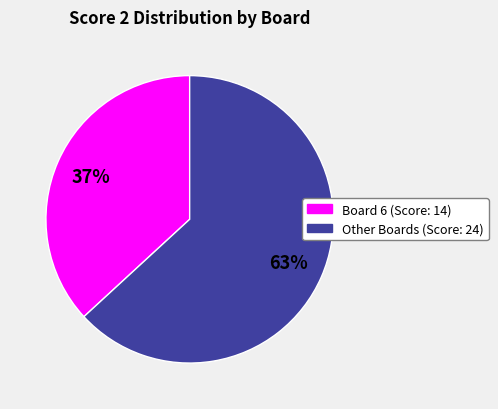

Does any single category account for the majority?

Yes